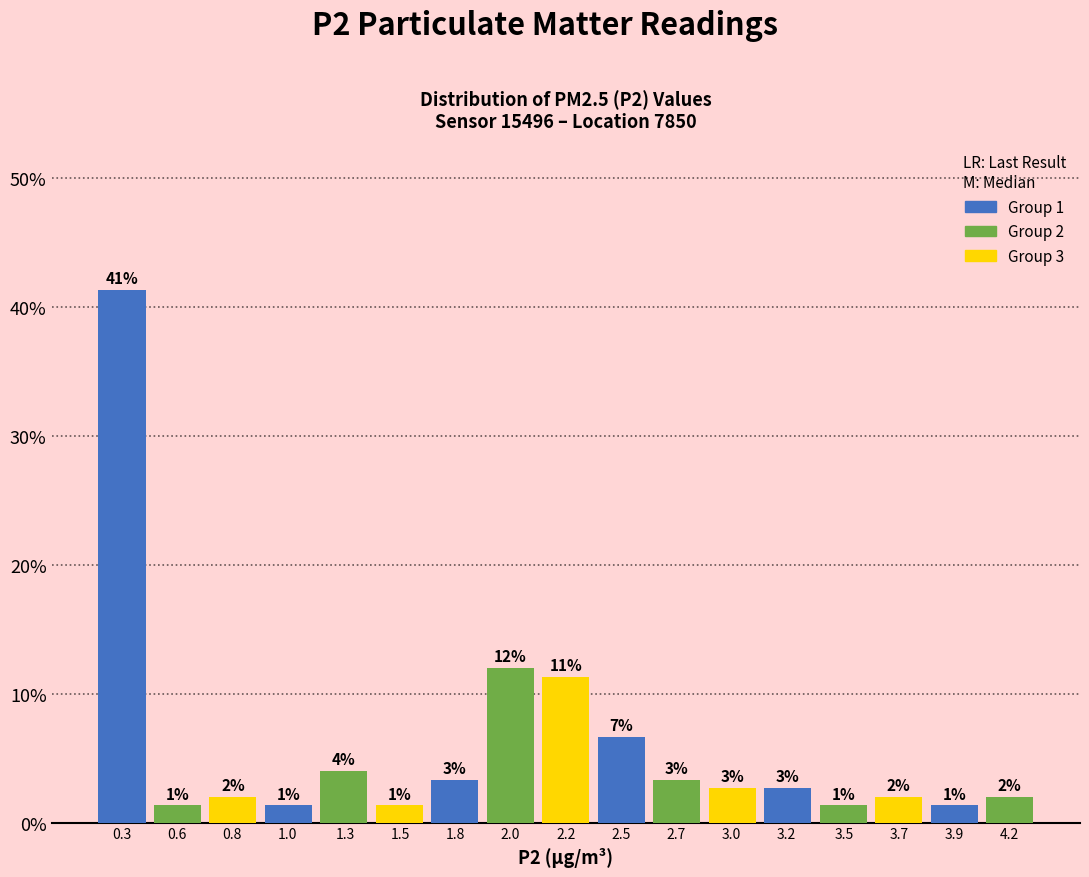

How many bars are there in total?

17